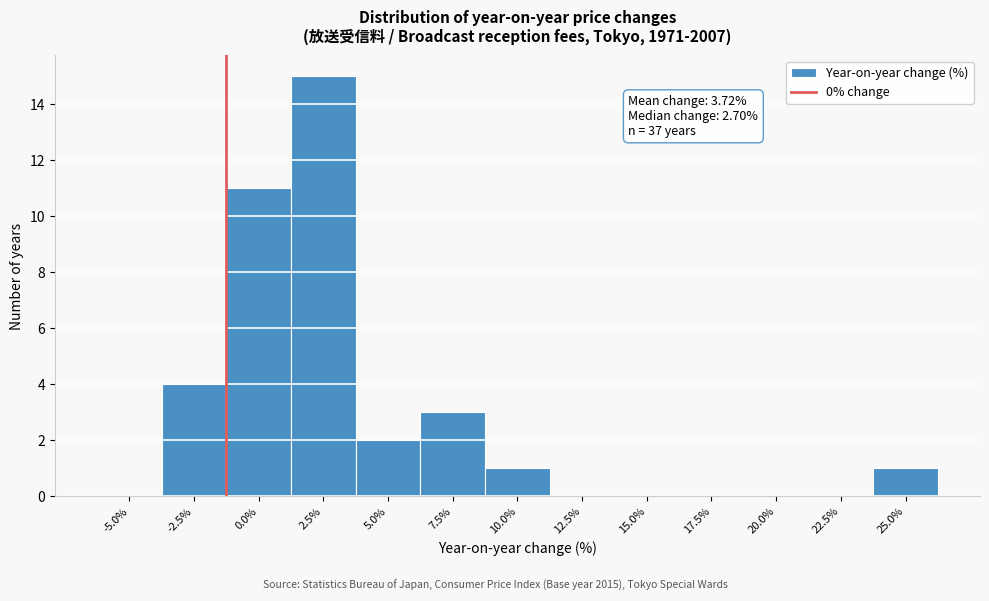

Reading left to right, extract all data points from this chart.

-5.0%=0	-2.5%=4	0.0%=11	2.5%=15	5.0%=2	7.5%=3	10.0%=1	12.5%=0	15.0%=0	17.5%=0	20.0%=0	22.5%=0	25.0%=1